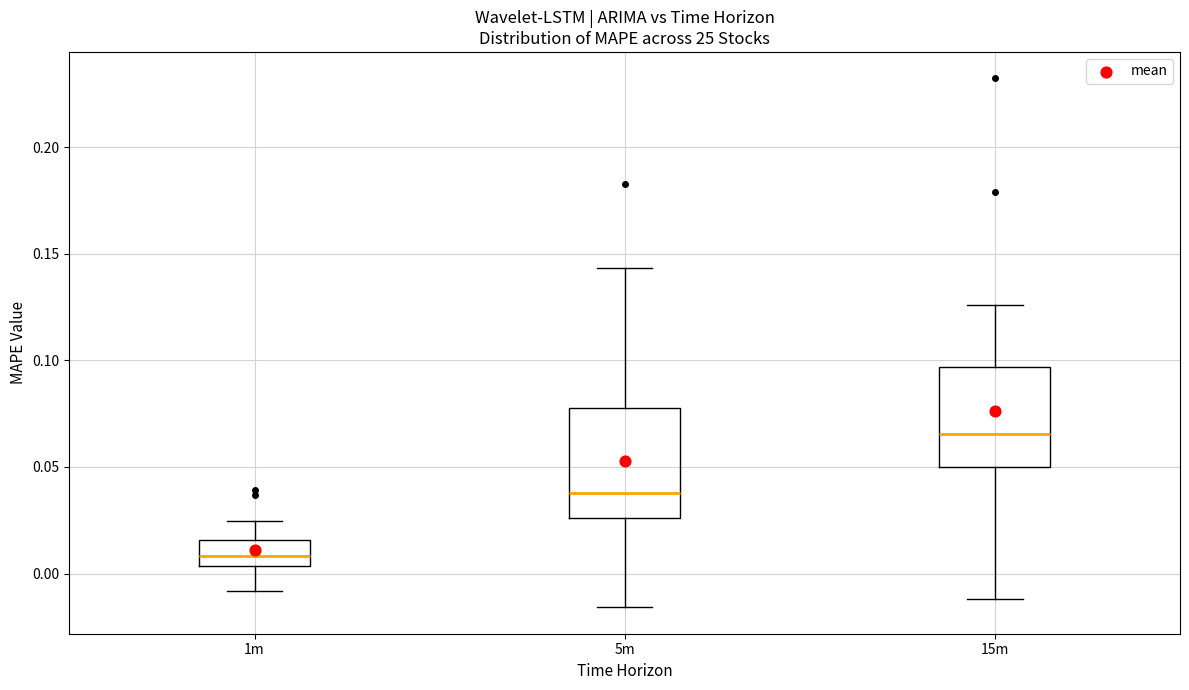

Reading left to right, read every box against the y-axis: the position of its median line, the range the box covers, and the ends of its whiskers. The values are not printed on the chart, so give them approximately, as read against the axis.

1m: median 0.010, box 0.005 to 0.015, whiskers -0.010 to 0.025
5m: median 0.040, box 0.025 to 0.080, whiskers -0.015 to 0.145
15m: median 0.065, box 0.050 to 0.095, whiskers -0.010 to 0.125